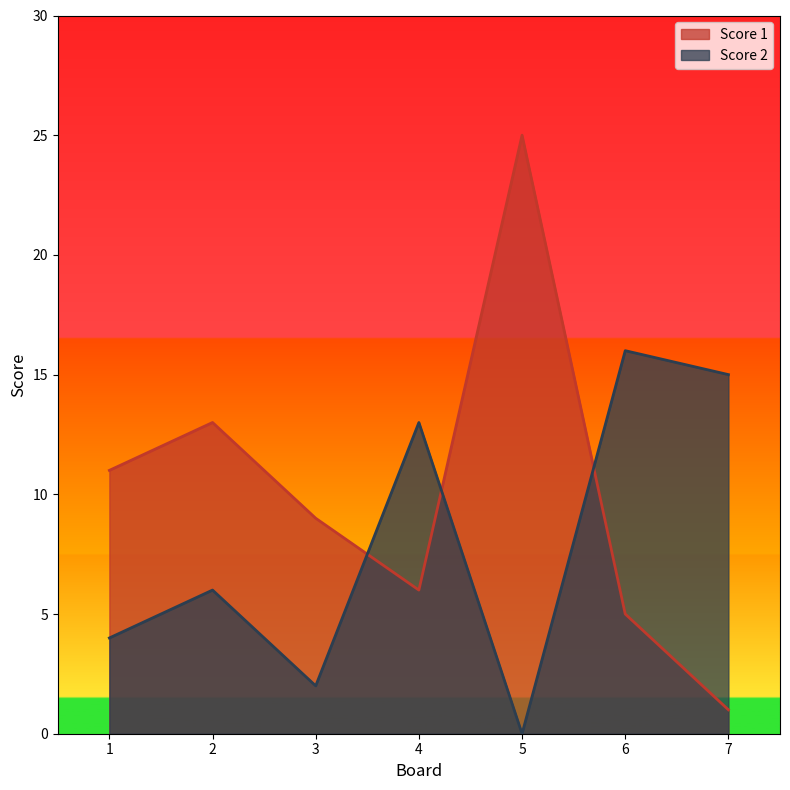

How many values in the Score 2 series exceed 6?

3